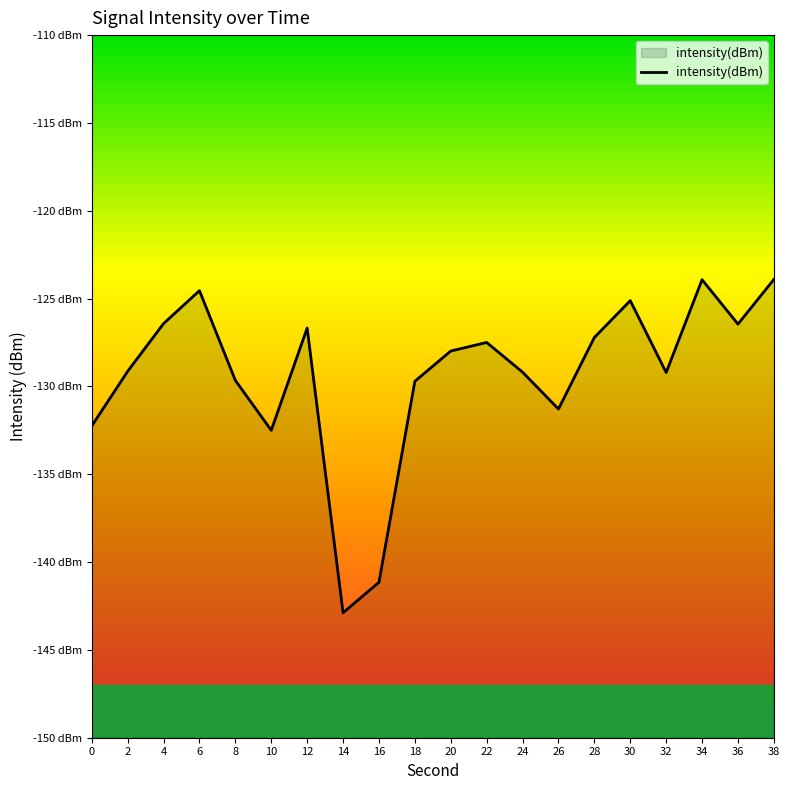

Rank the categories by value from lowest to highest.

14, 16, 10, 0, 26, 18, 8, 32, 24, 2, 20, 22, 28, 12, 36, 4, 30, 6, 34, 38